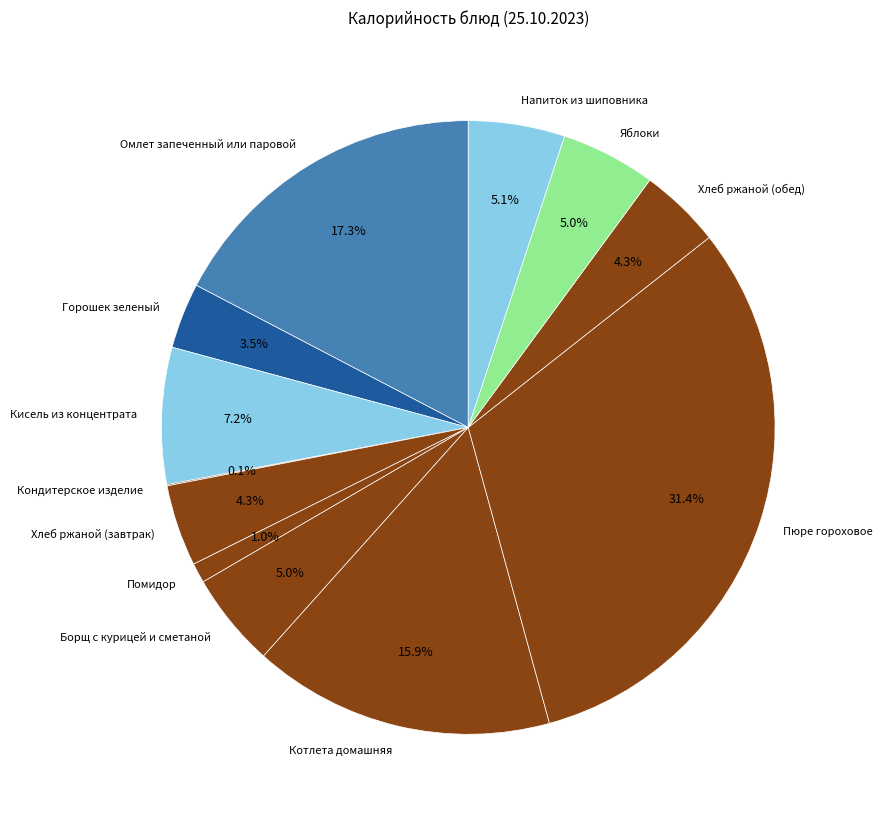

To the nearest percent, what is the average slice percentage?

8%